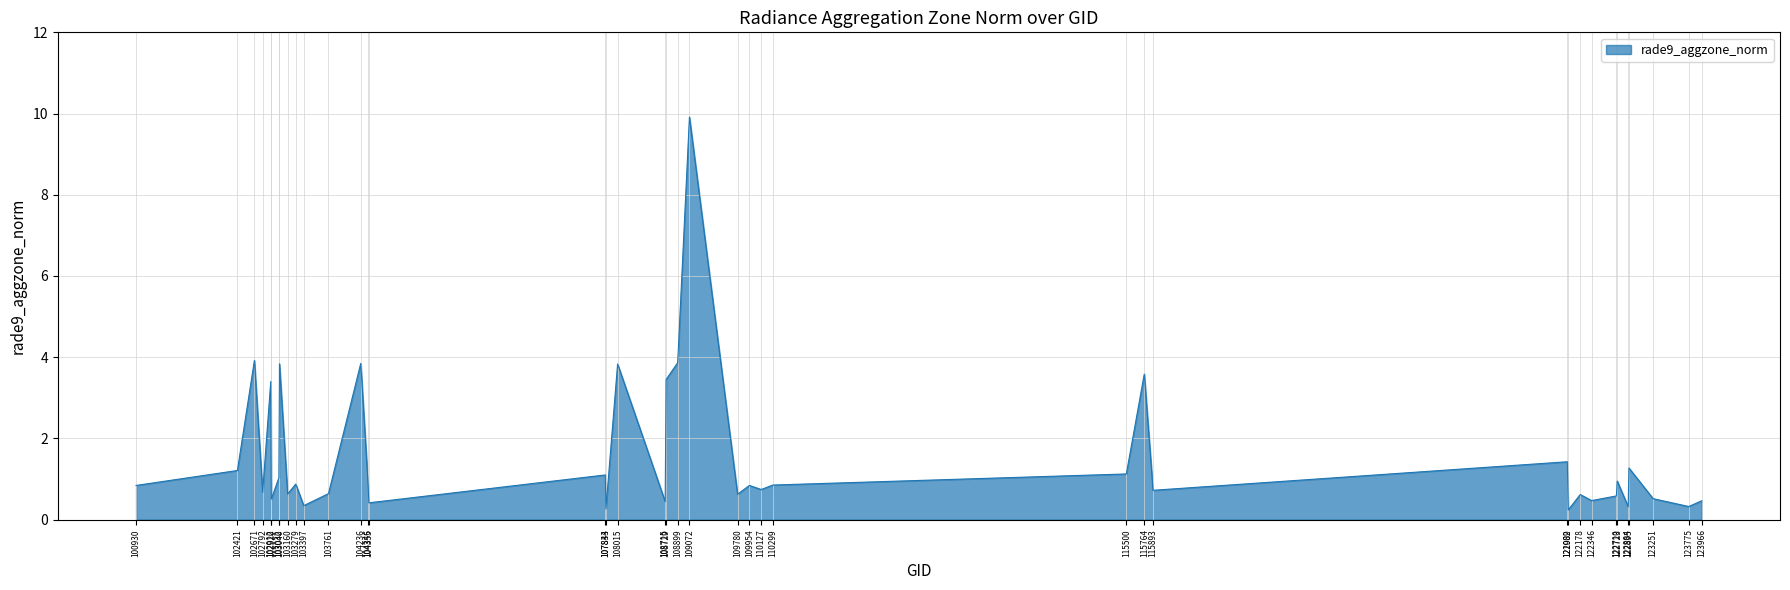

Is it true that the value at 102912 is 5.3?

False